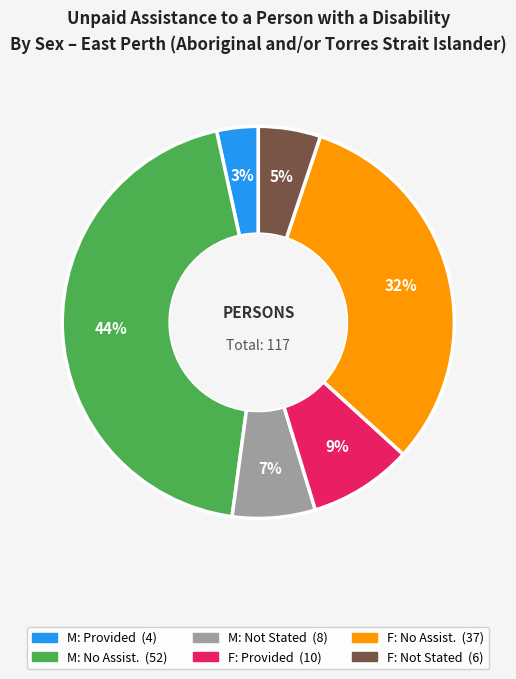

Is there a majority slice in this chart?

No